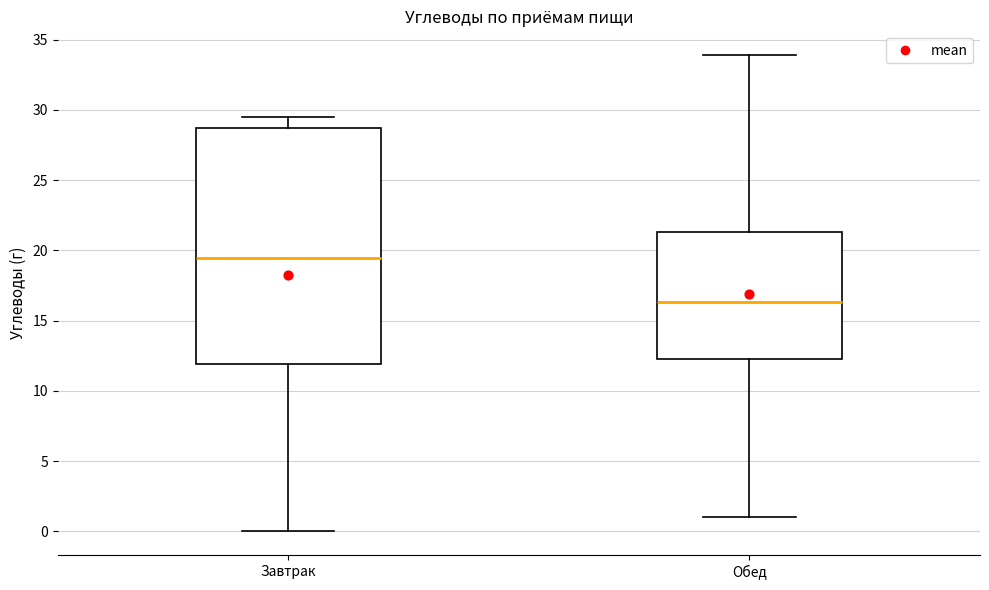

Reading left to right, transcribe this box plot: for each box, give where its median line is, the range the box spans, and where its two whiskers end, as read against the y-axis. The values are not printed on the chart, so give them approximately, as read against the axis.

Завтрак: median 19.5, box 12.0 to 28.5, whiskers 0.0 to 29.5
Обед: median 16.5, box 12.5 to 21.5, whiskers 1.0 to 34.0